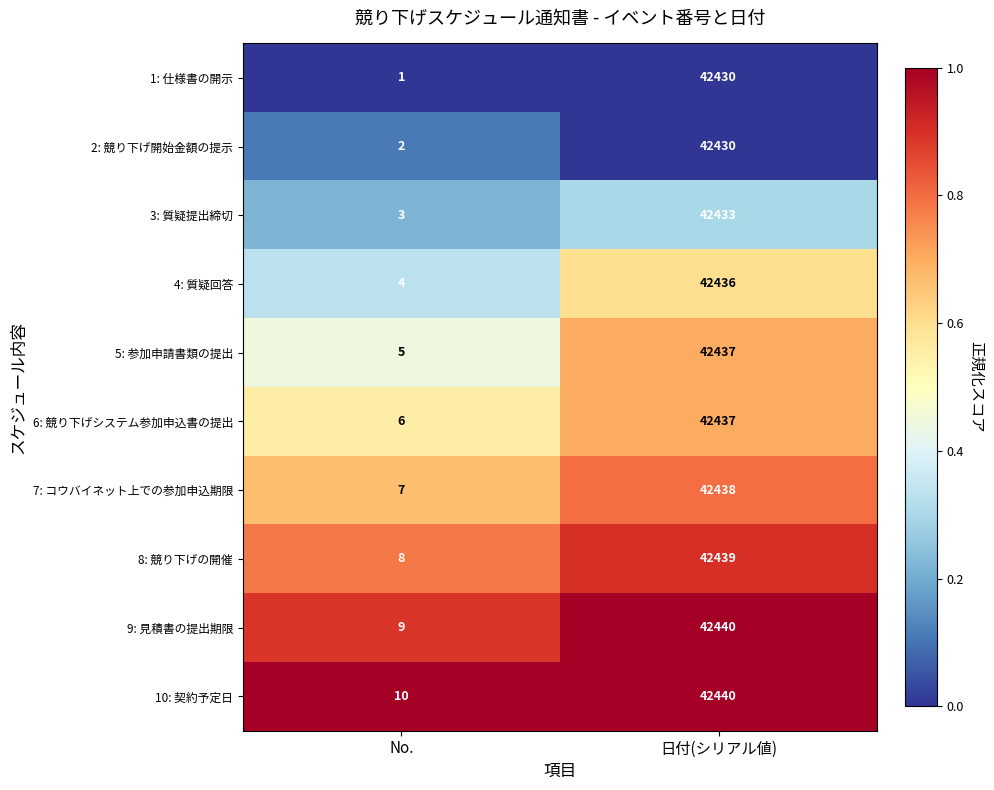

Read the 5: 参加申請書類の提出 value at No..

5